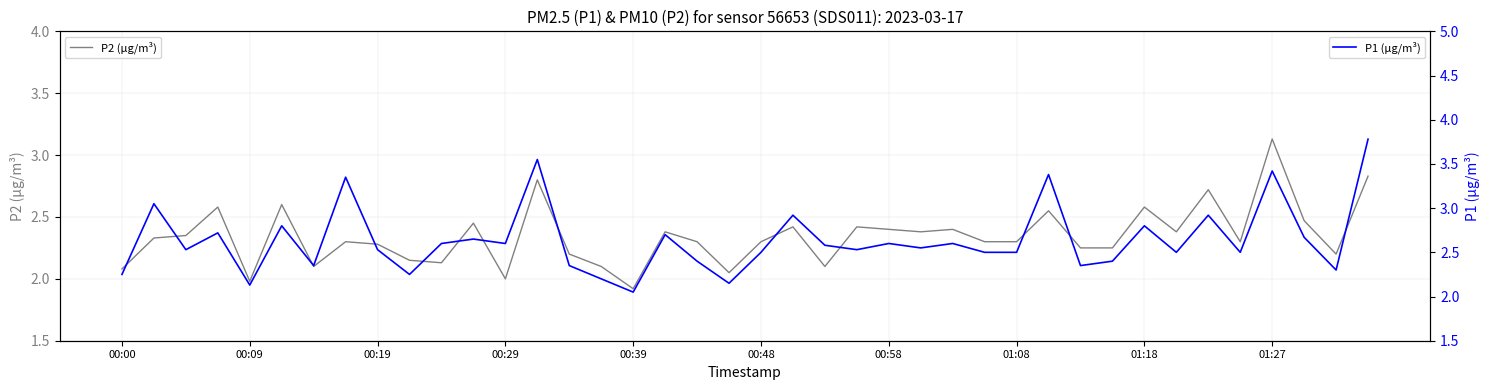

True or false: P1 (µg/m³) has more than 0 interior local peaks.

True